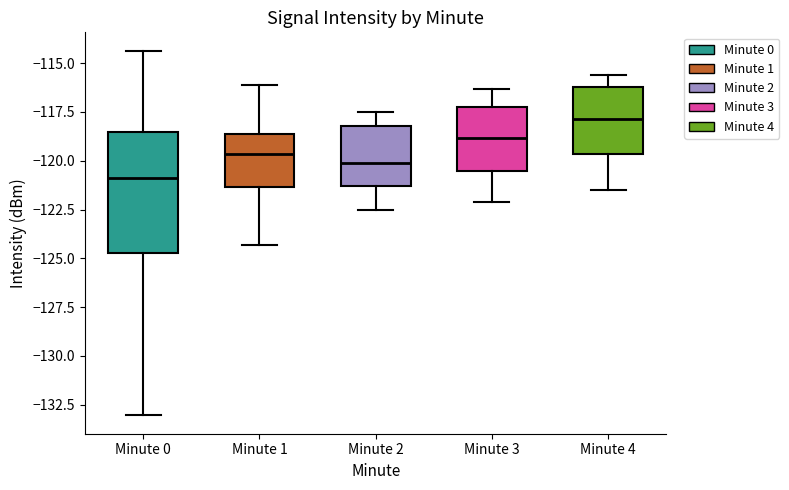

Which box has the lowest median line?

Minute 0